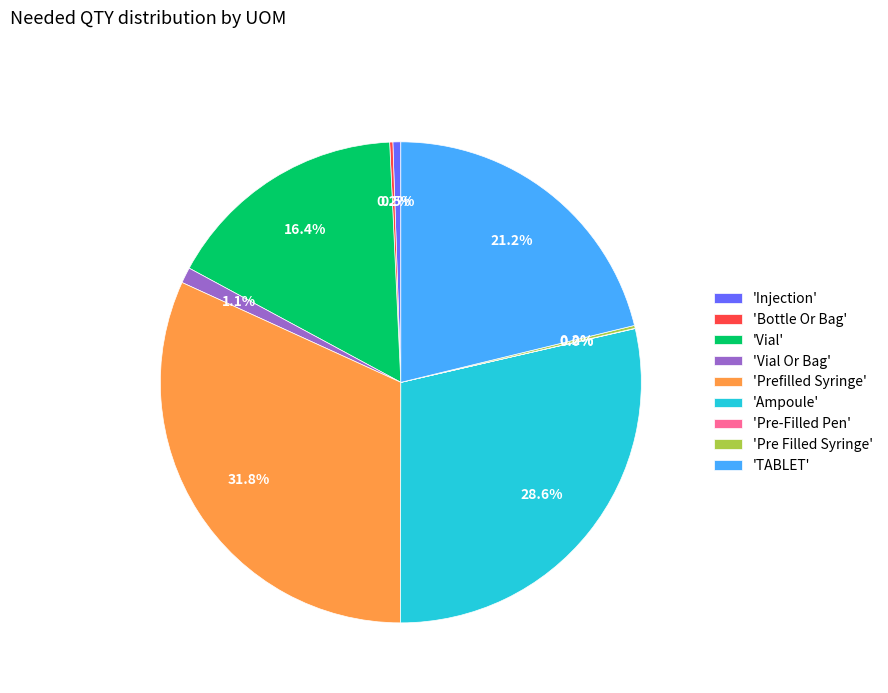

Which has a higher value, 'Vial Or Bag' or 'Prefilled Syringe'?

'Prefilled Syringe'